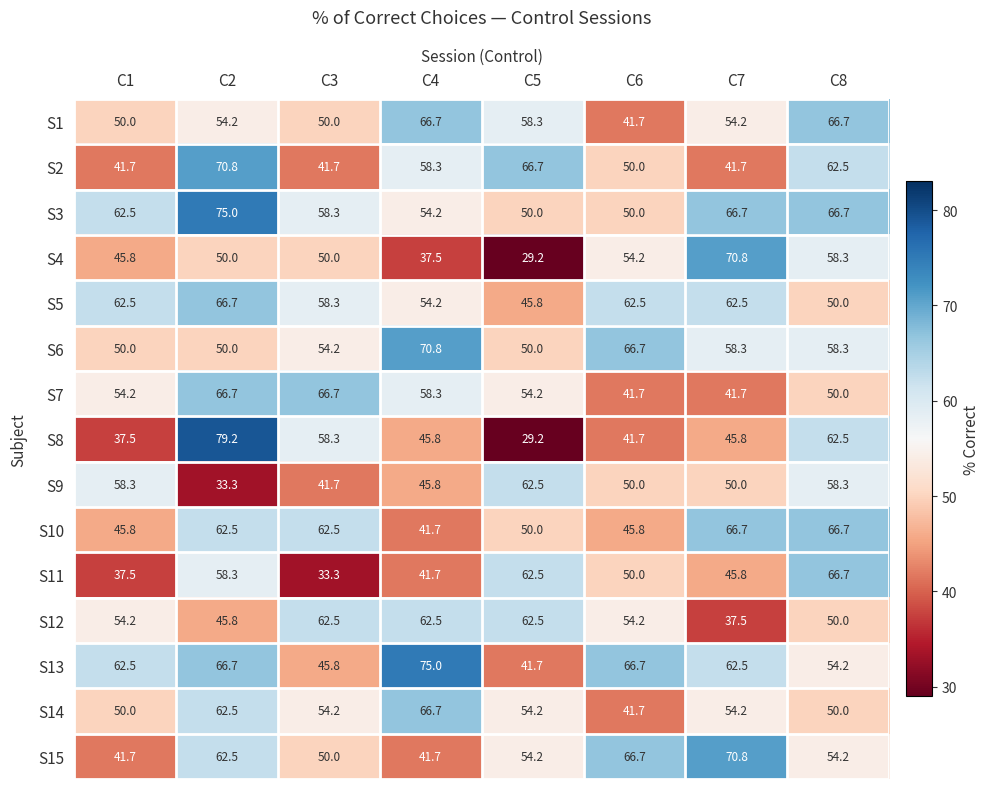

What is the difference between the maximum and second lowest values in the S13 series?

29.2